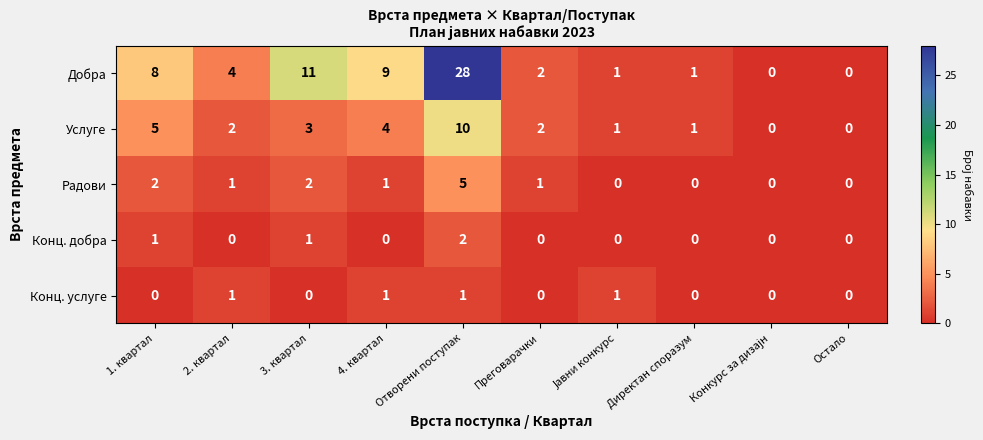

What is the maximum value shown in the chart?

28